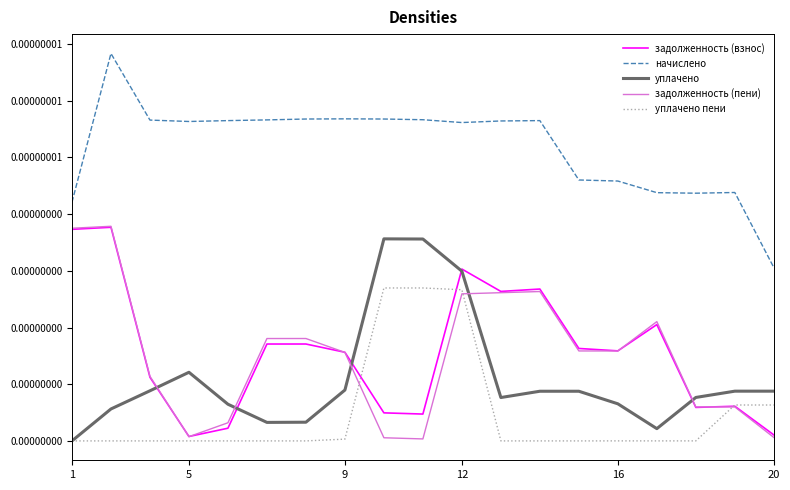

Which series has the largest range (max minus min)?

начислено